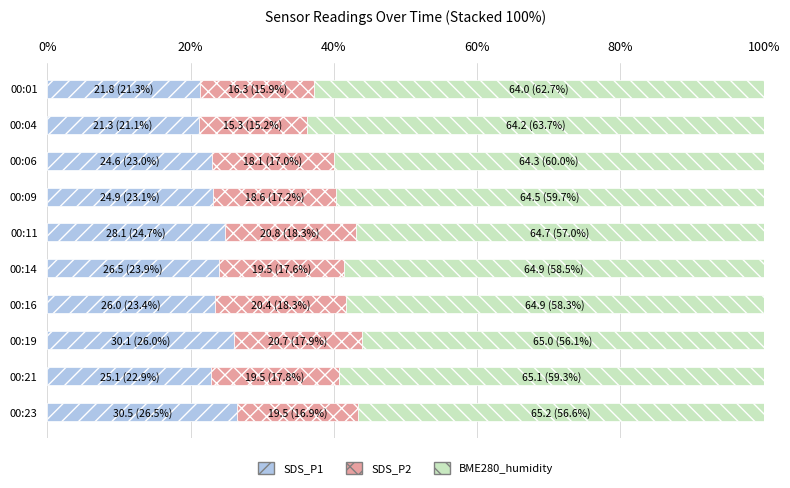

What is the difference between the second highest and second lowest values in the SDS_P1 series?

4.7